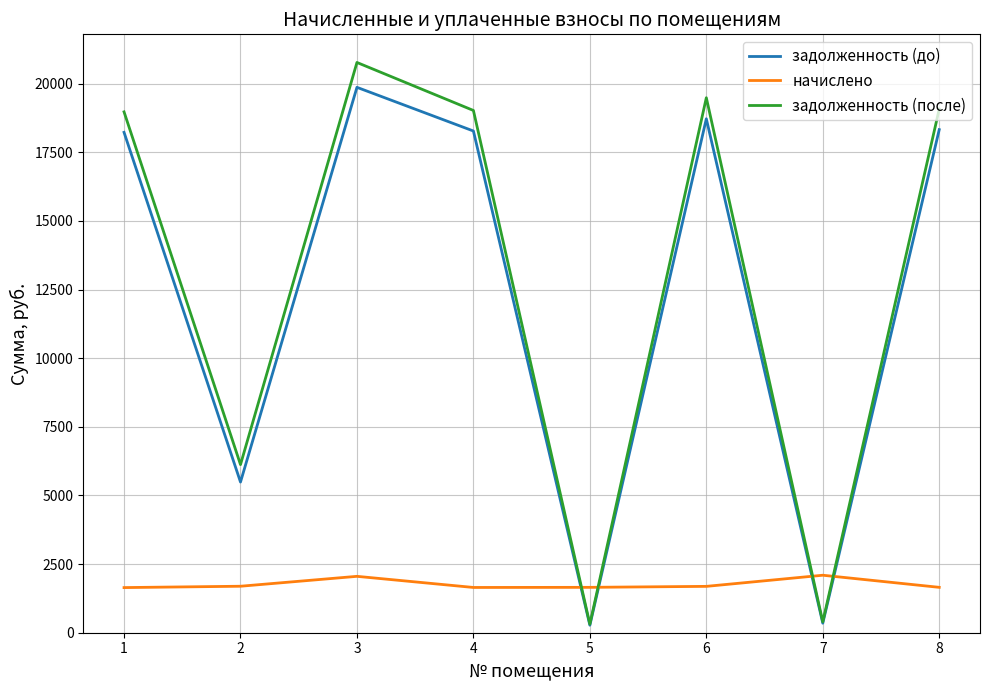

True or false: задолженность (до) has more than 2 interior local peaks.

False